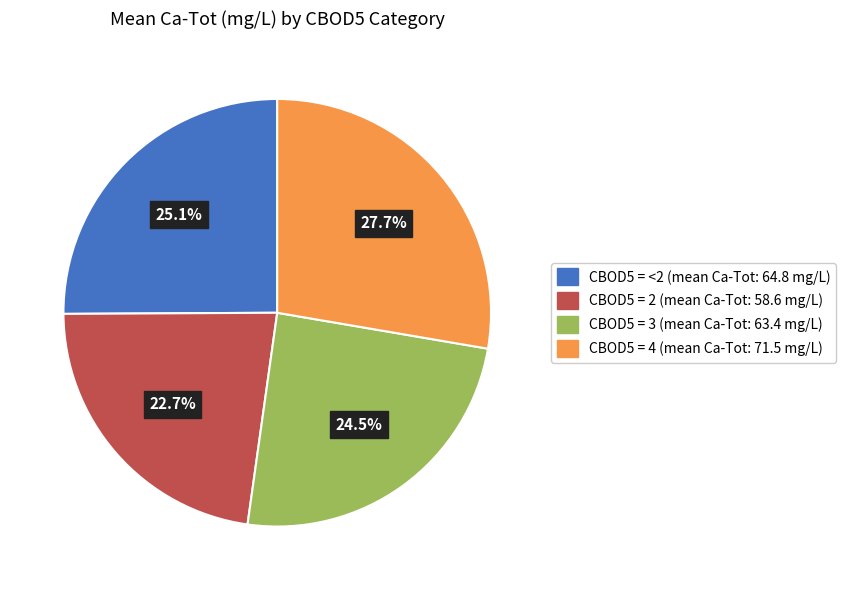

To the nearest percent, what is the difference between the largest and smallest slice percentages?

5%